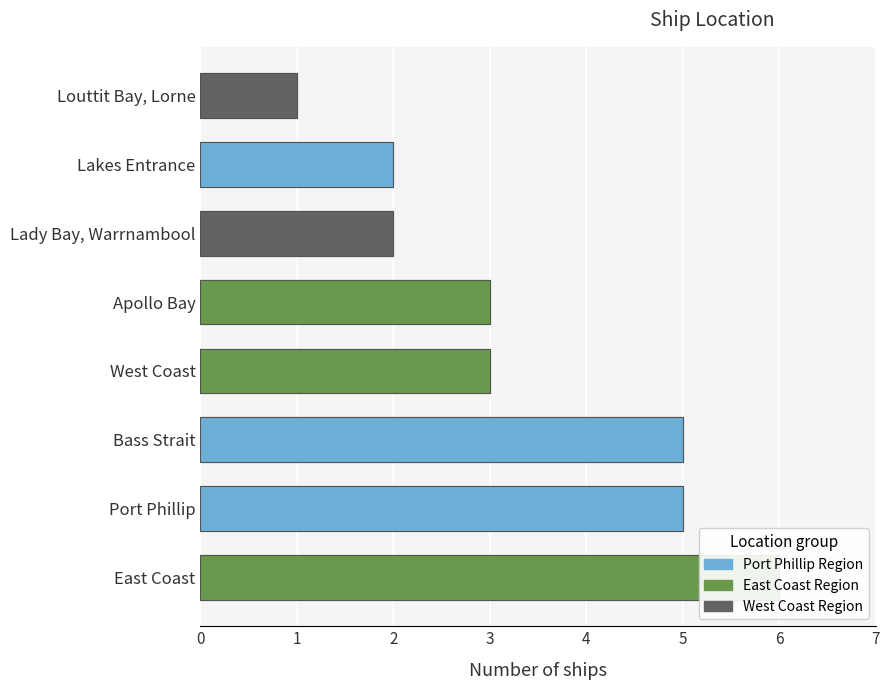

How many values are between 2 and 5?

6